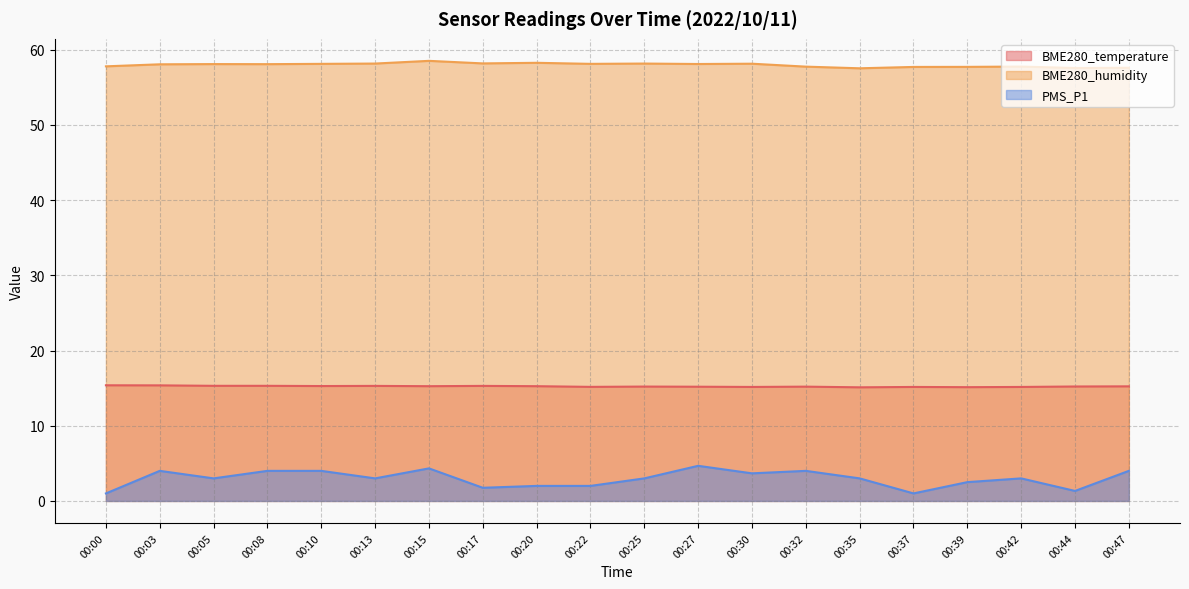

Between 00:22 and 00:35, which series saw the biggest shift?

PMS_P1